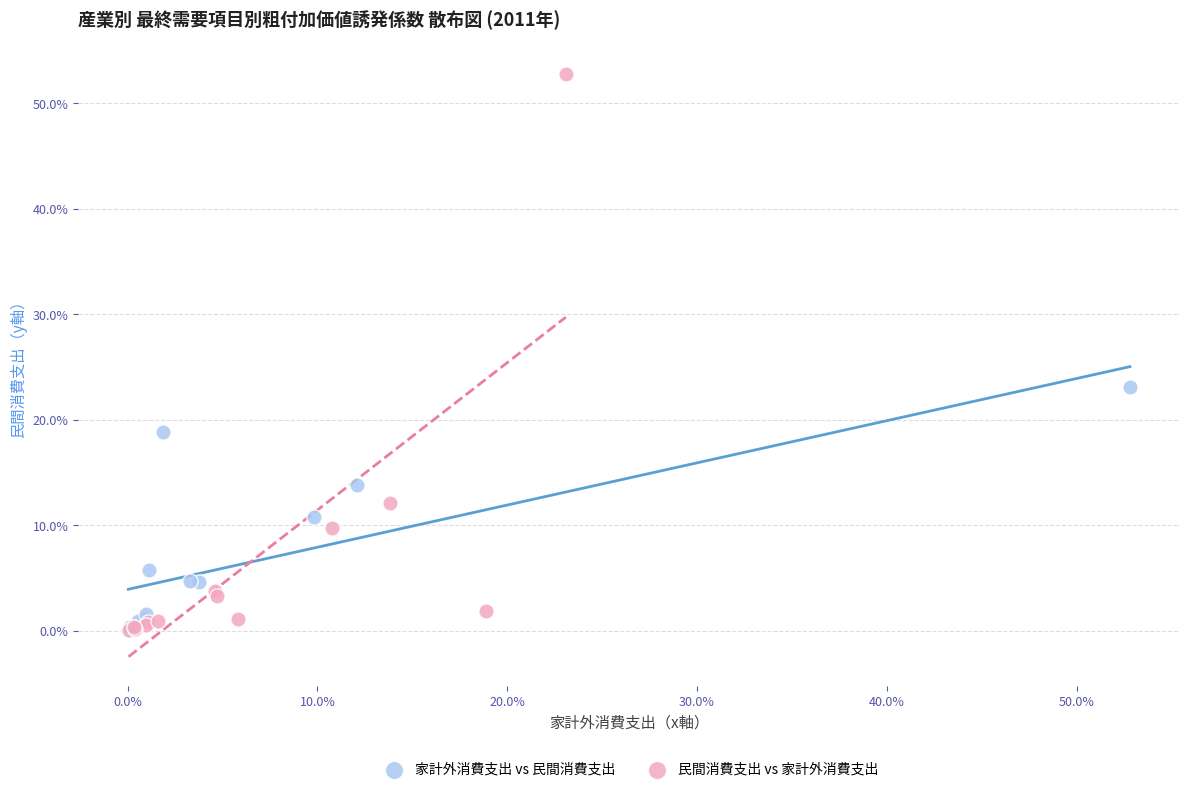

What are all the series names shown in the legend?

家計外消費支出 vs 民間消費支出, 民間消費支出 vs 家計外消費支出